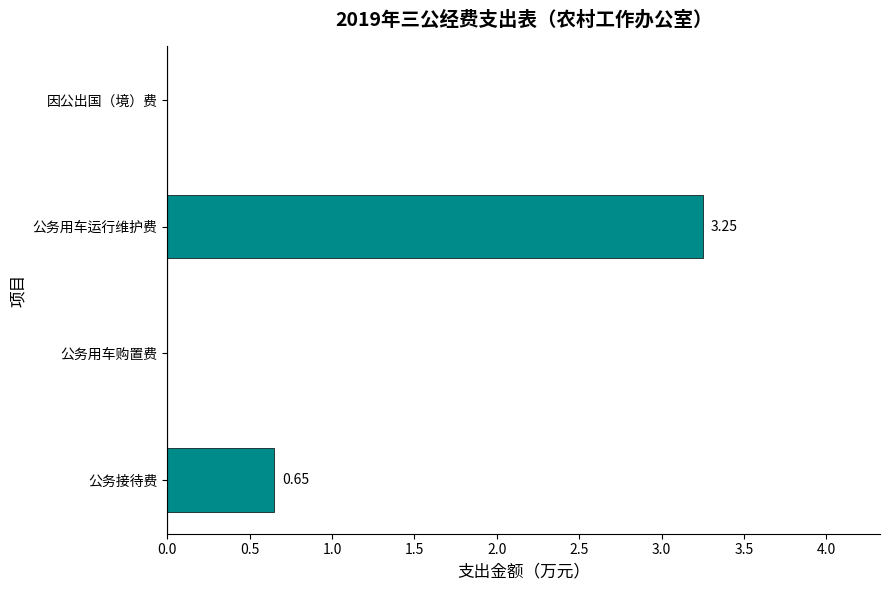

Does the chart contain stacked bars?

No